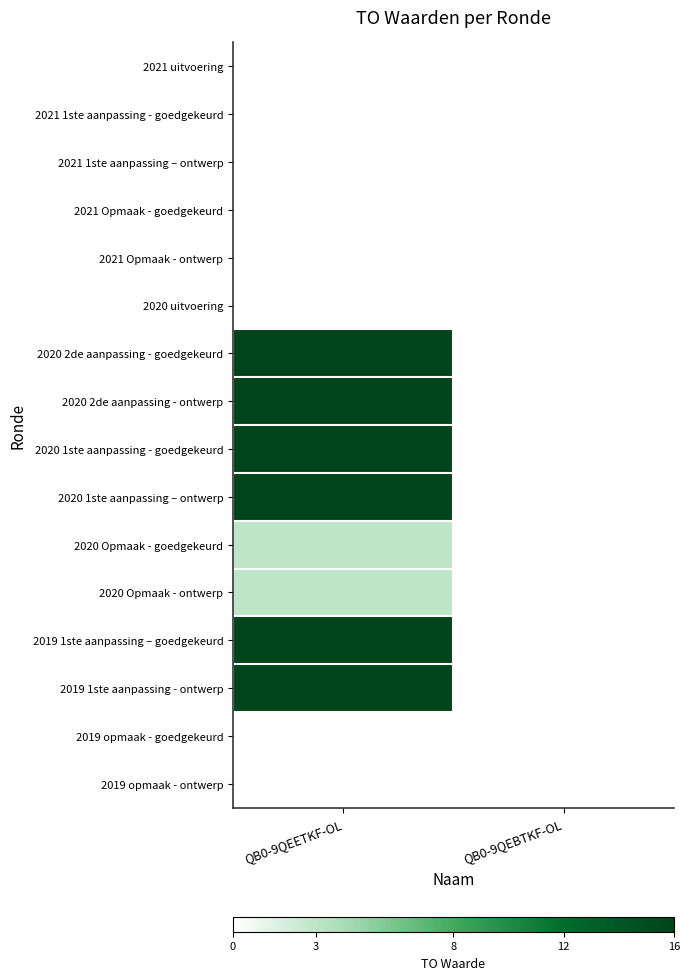

Reading left to right, list all the values displayed in this chart.

2021 uitvoering: QB0-9QEETKF-OL=0	QB0-9QEBTKF-OL=0
2021 1ste aanpassing - goedgekeurd: QB0-9QEETKF-OL=0	QB0-9QEBTKF-OL=0
2021 1ste aanpassing – ontwerp: QB0-9QEETKF-OL=0	QB0-9QEBTKF-OL=0
2021 Opmaak - goedgekeurd: QB0-9QEETKF-OL=0	QB0-9QEBTKF-OL=0
2021 Opmaak - ontwerp: QB0-9QEETKF-OL=0	QB0-9QEBTKF-OL=0
2020 uitvoering: QB0-9QEETKF-OL=0	QB0-9QEBTKF-OL=0
2020 2de aanpassing - goedgekeurd: QB0-9QEETKF-OL=16	QB0-9QEBTKF-OL=0
2020 2de aanpassing - ontwerp: QB0-9QEETKF-OL=16	QB0-9QEBTKF-OL=0
2020 1ste aanpassing - goedgekeurd: QB0-9QEETKF-OL=16	QB0-9QEBTKF-OL=0
2020 1ste aanpassing – ontwerp: QB0-9QEETKF-OL=16	QB0-9QEBTKF-OL=0
2020 Opmaak - goedgekeurd: QB0-9QEETKF-OL=3	QB0-9QEBTKF-OL=0
2020 Opmaak - ontwerp: QB0-9QEETKF-OL=3	QB0-9QEBTKF-OL=0
2019 1ste aanpassing – goedgekeurd: QB0-9QEETKF-OL=16	QB0-9QEBTKF-OL=0
2019 1ste aanpassing - ontwerp: QB0-9QEETKF-OL=16	QB0-9QEBTKF-OL=0
2019 opmaak - goedgekeurd: QB0-9QEETKF-OL=0	QB0-9QEBTKF-OL=0
2019 opmaak - ontwerp: QB0-9QEETKF-OL=0	QB0-9QEBTKF-OL=0